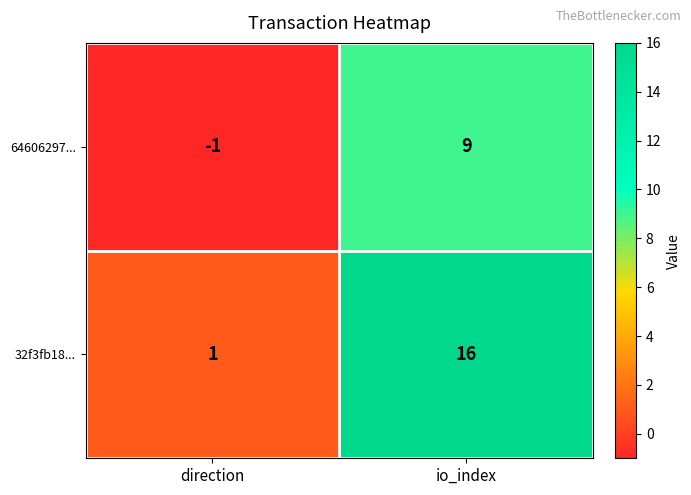

Reading right to left, list all the values displayed in this chart.

64606297...: io_index=9	direction=-1
32f3fb18...: io_index=16	direction=1